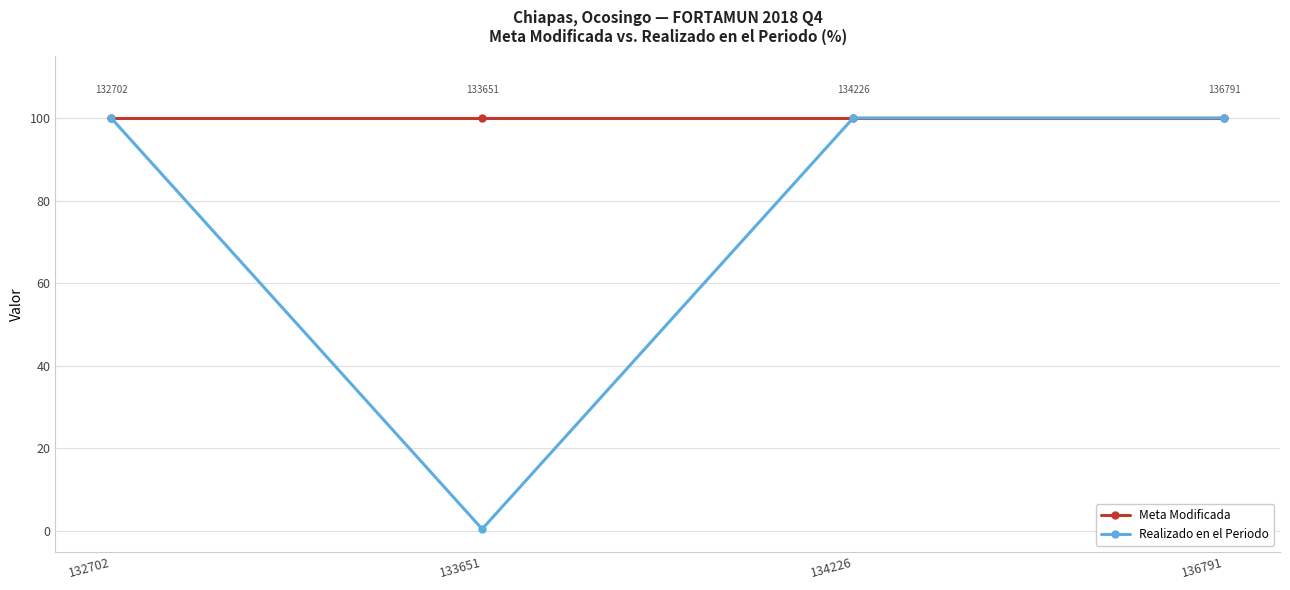

What value does the Realizado en el Periodo series have at 136791?

100.0